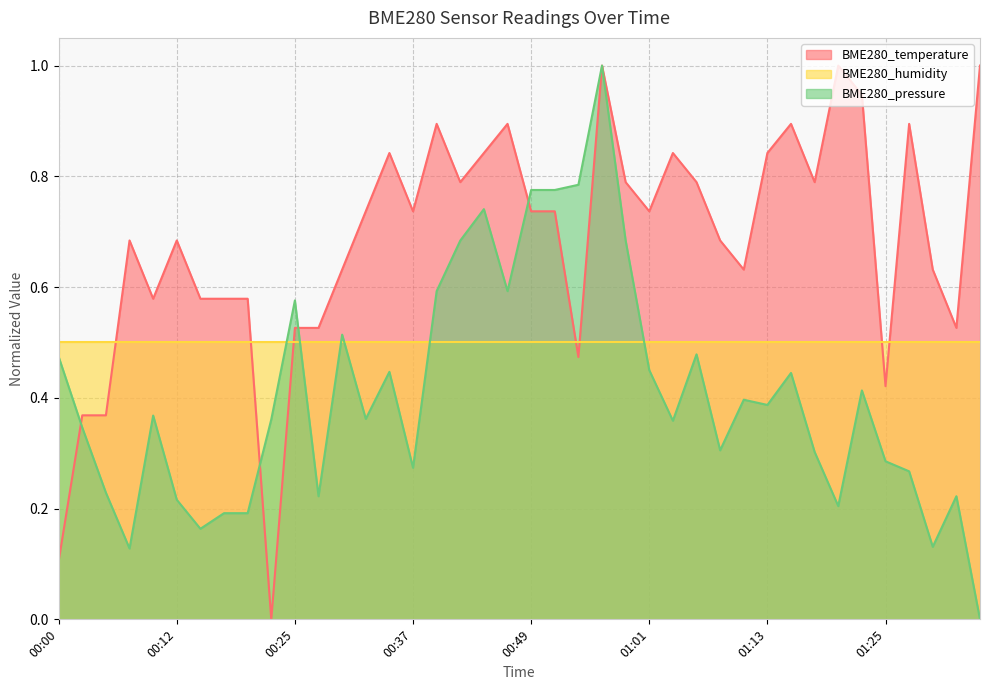

Count the BME280_pressure values in the range 0 to 1.

40